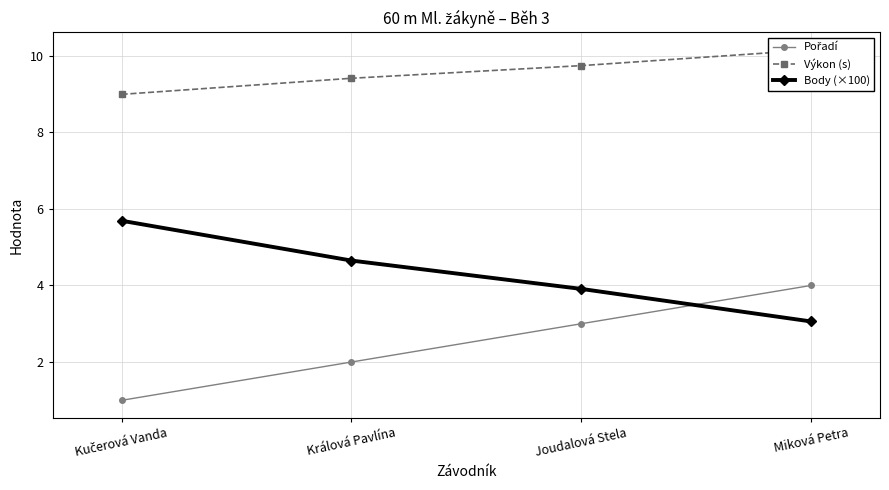

What is the total value across all series at Miková Petra?

17.2